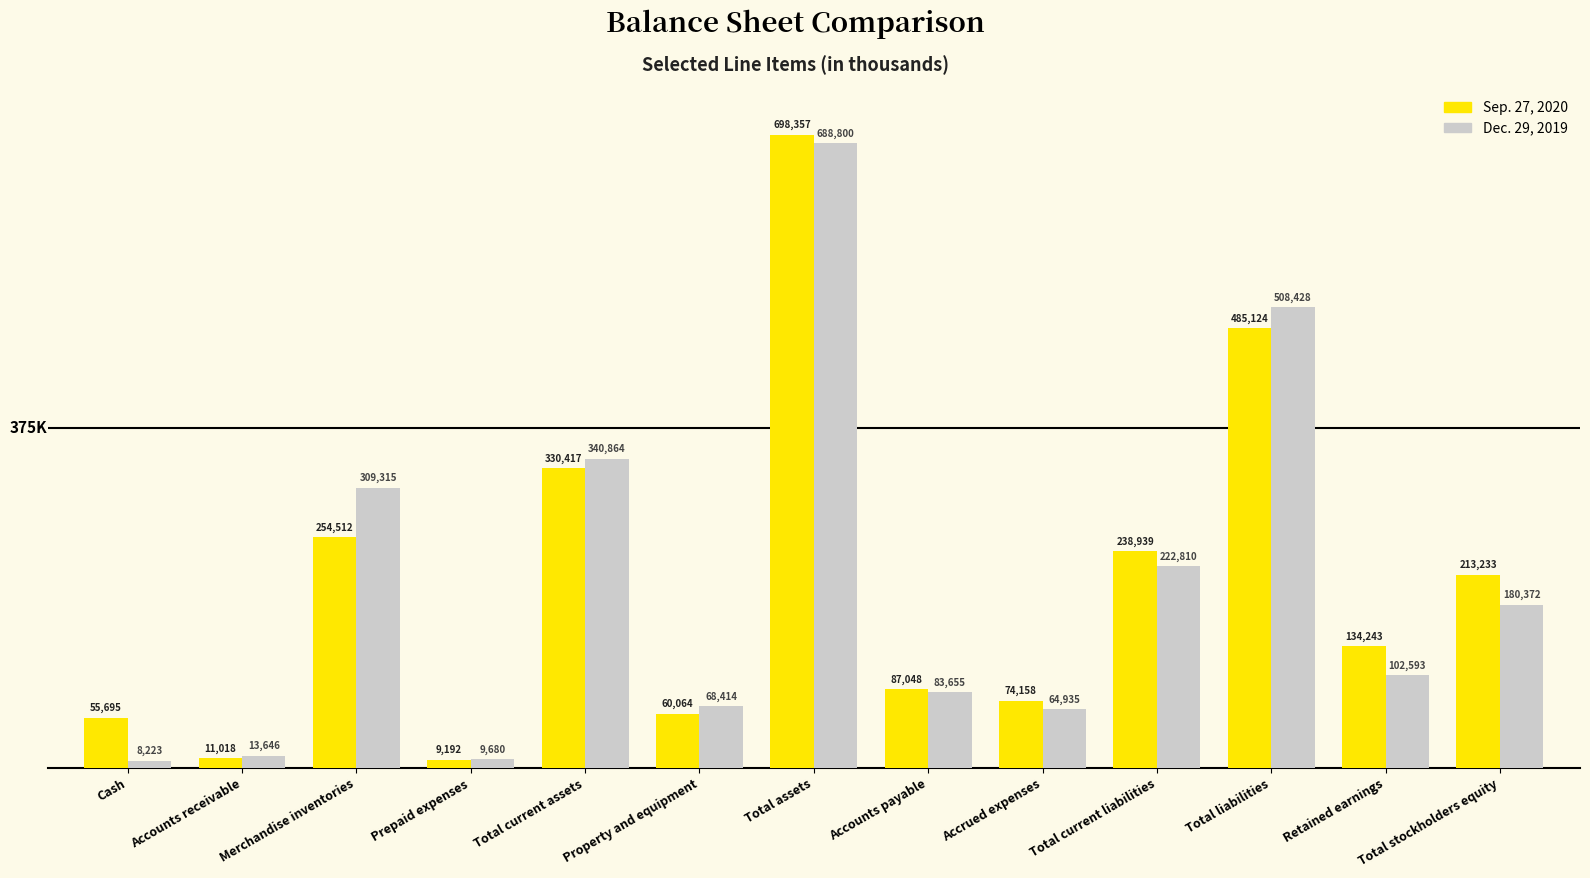

What is the difference between the second highest and minimum values in the Dec. 29, 2019 series?

500205